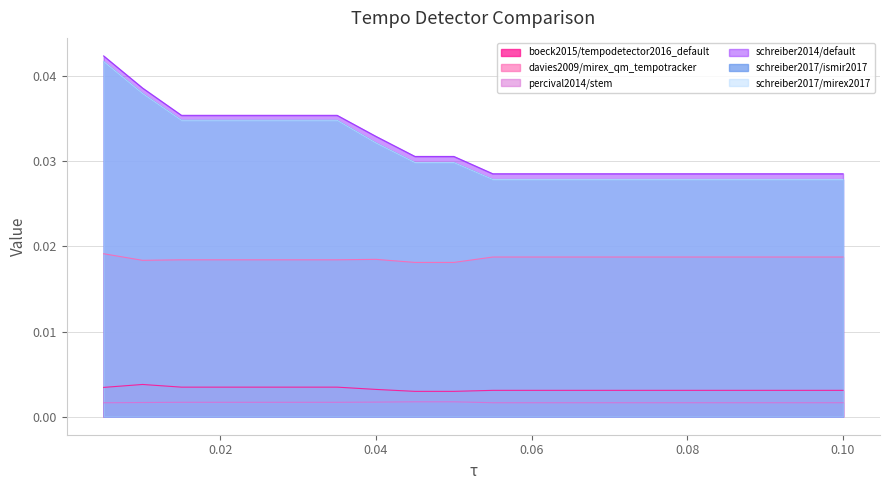

What is the total value across all series at 0.055?

0.1